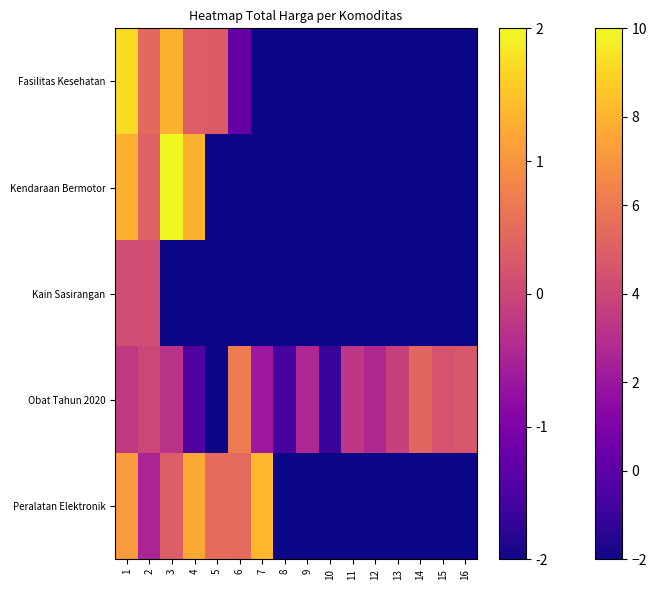

How many data points does each series have?

16